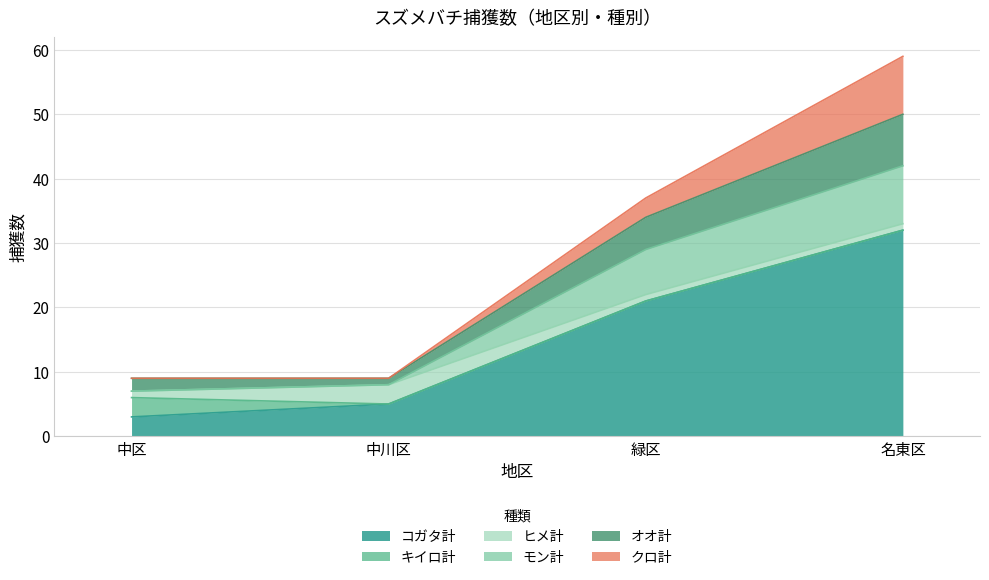

Where is コガタ計 nearest to the value 17?

緑区